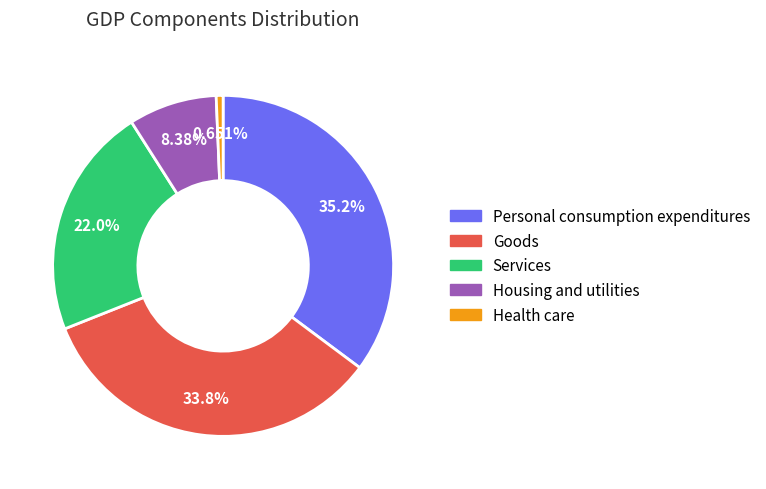

To the nearest percent, what portion does Health care represent?

1%